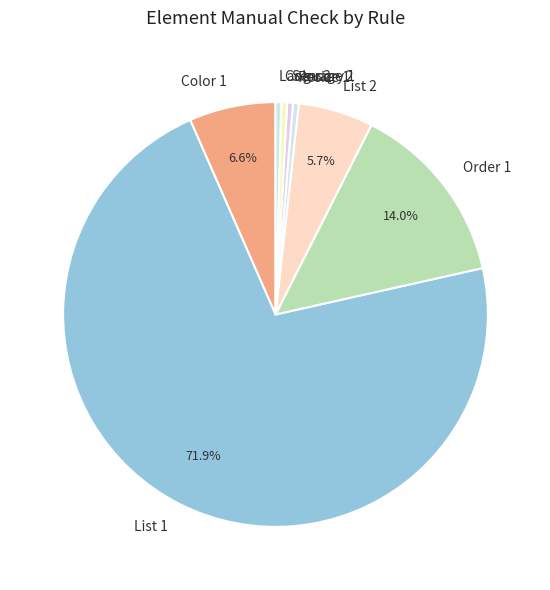

How many segments does this pie chart have?

8